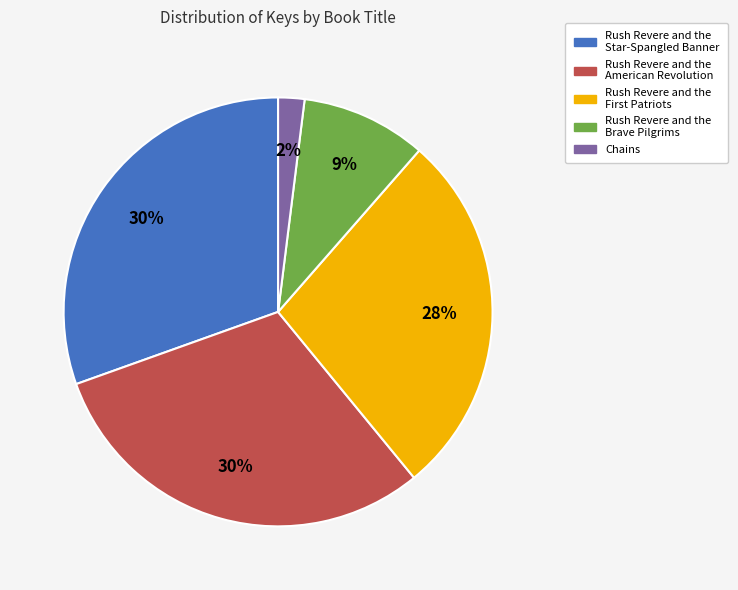

Approximately how many times larger is the value at Rush Revere and the Star-Spangled Banner compared to Rush Revere and the American Revolution?

1.0